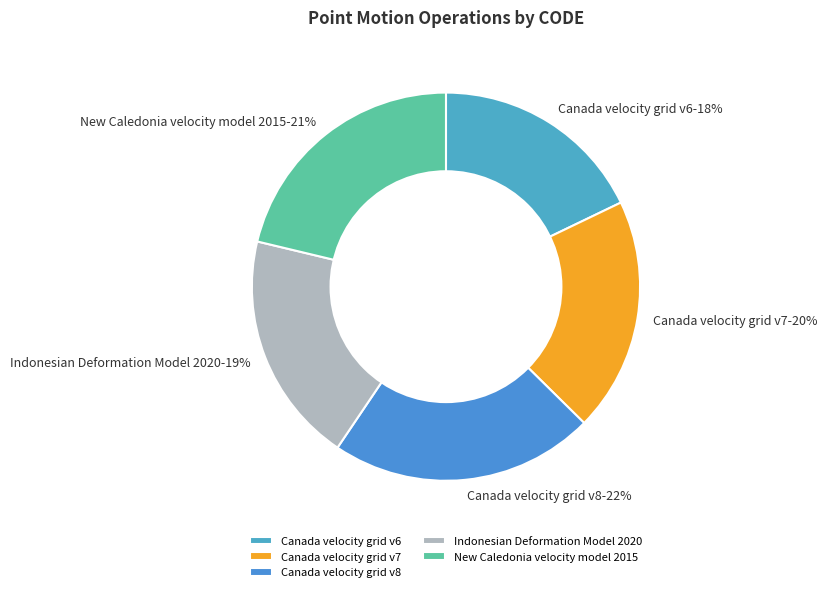

Is the sum of Canada velocity grid v6 and New Caledonia velocity model 2015 greater than half?

No